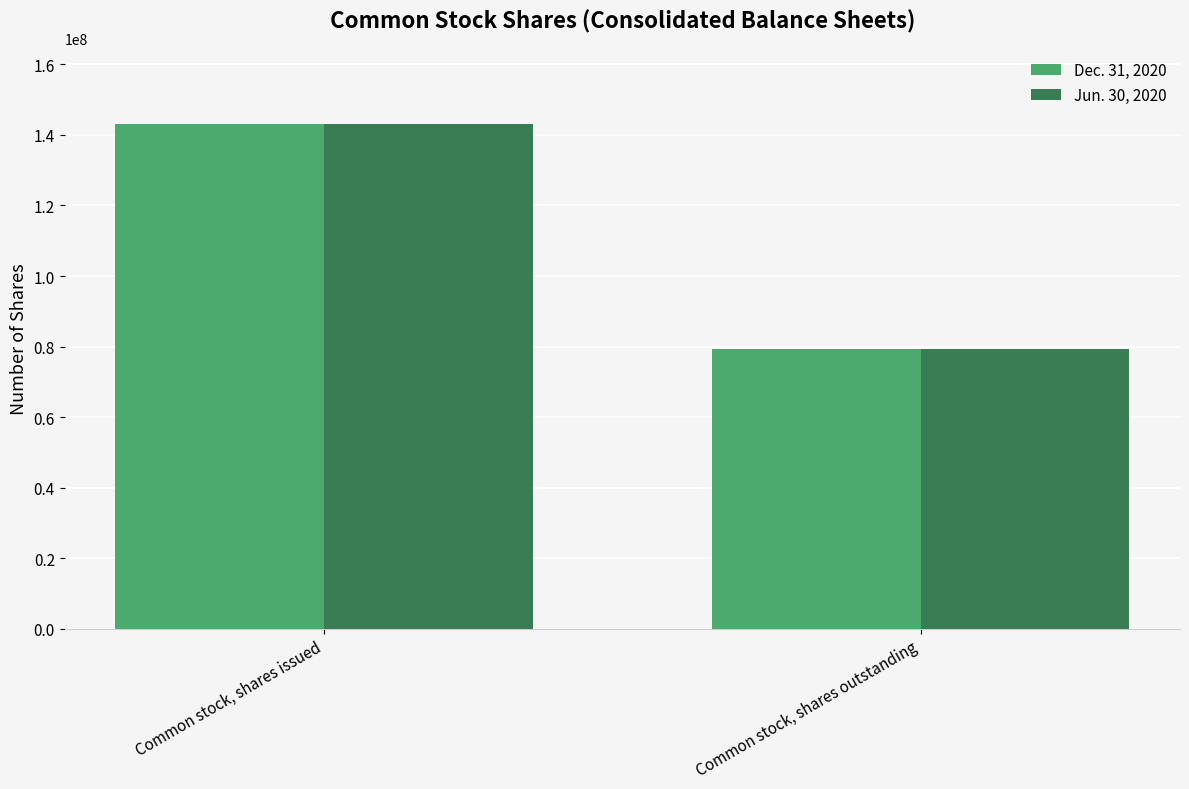

How many bars are there in total?

4